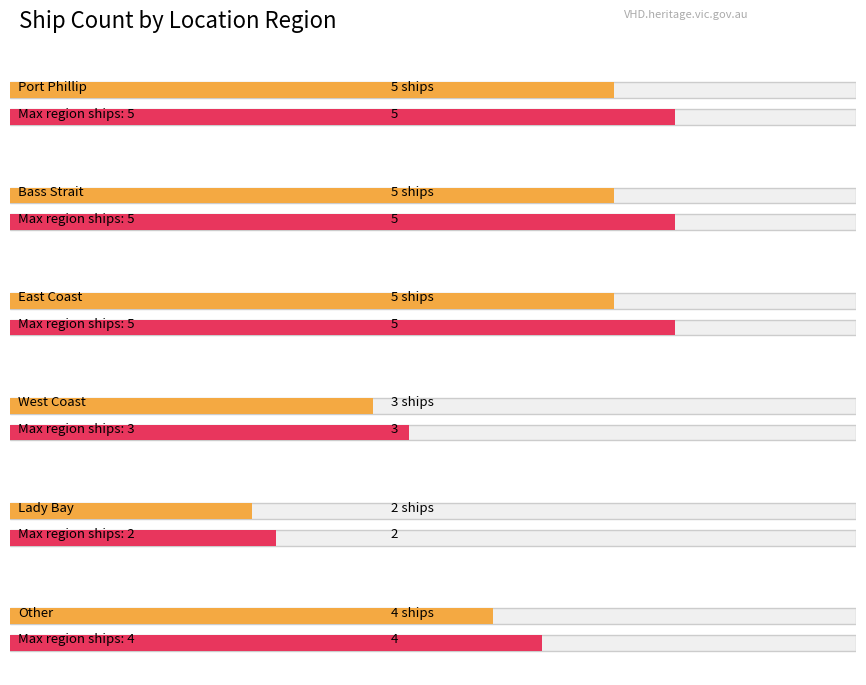

Where is the data nearest to the value 3?

West Coast